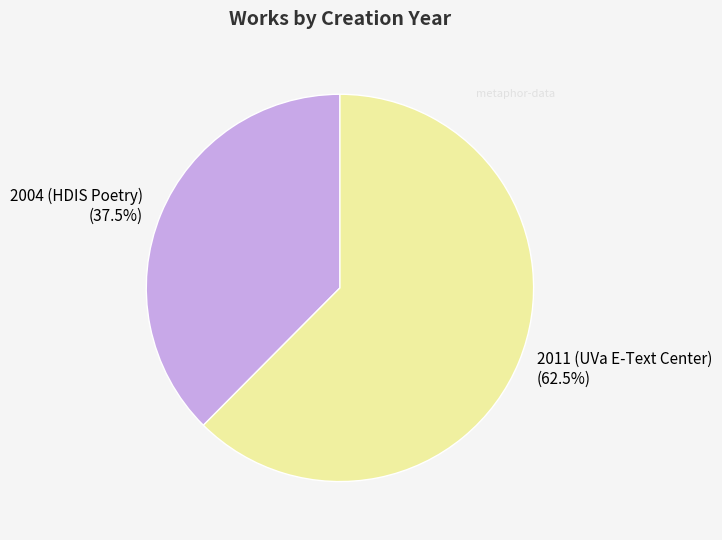

Rank the categories by value from highest to lowest.

2011 (UVa E-Text Center), 2004 (HDIS Poetry)